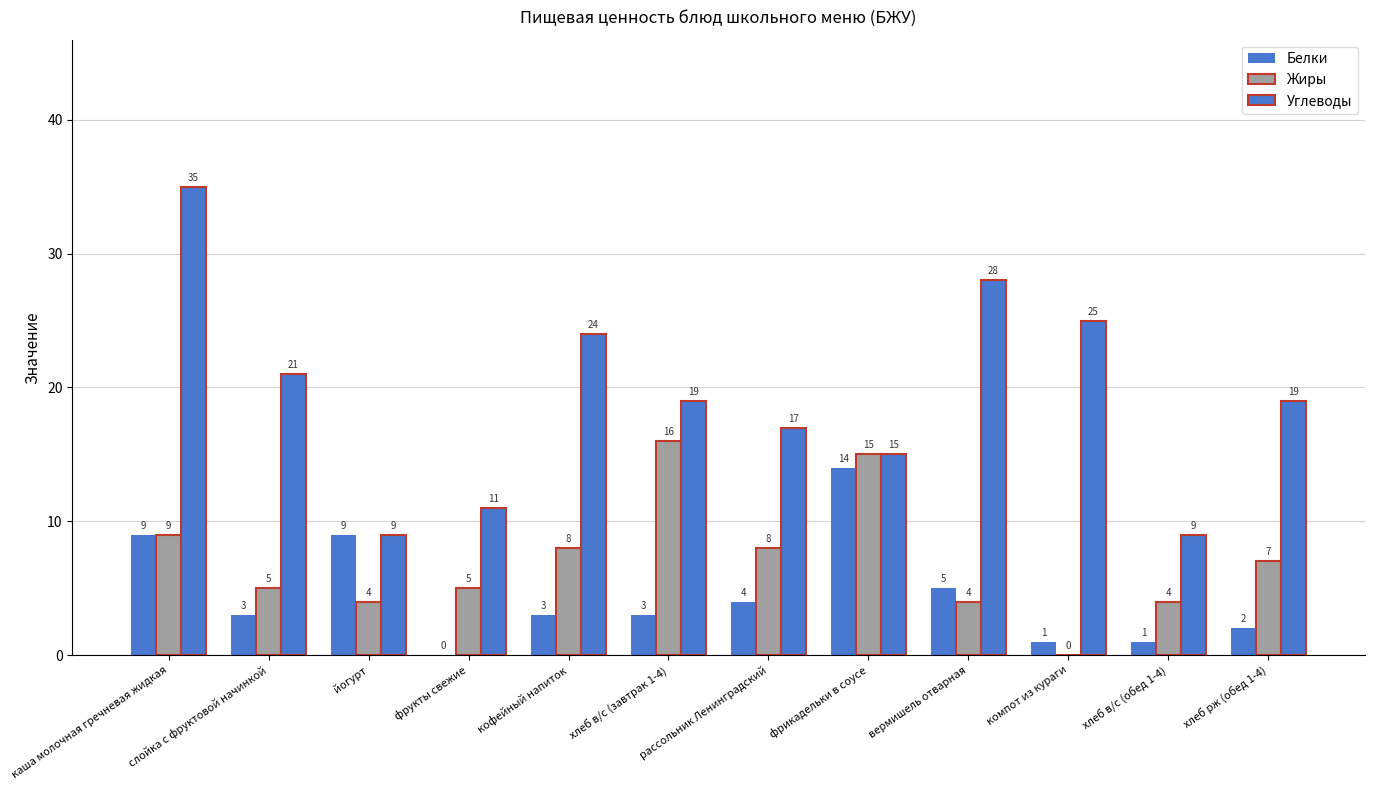

At which label does Жиры reach its minimum?

компот из кураги